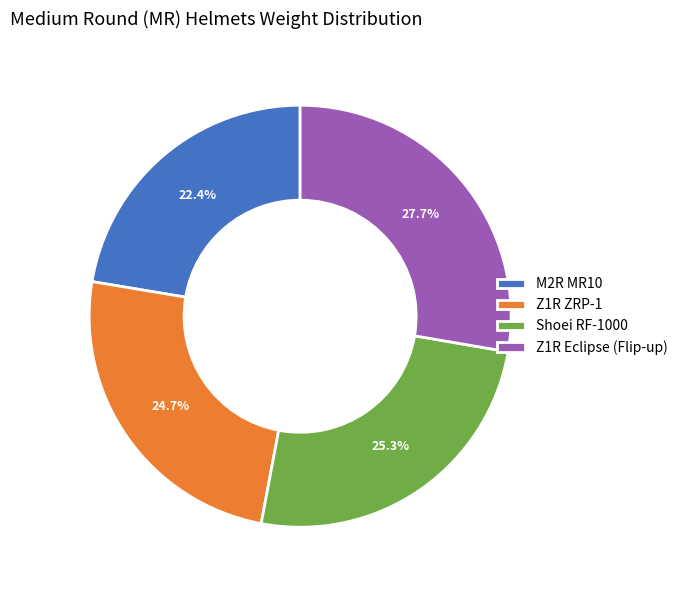

How many slices are in this pie chart?

4